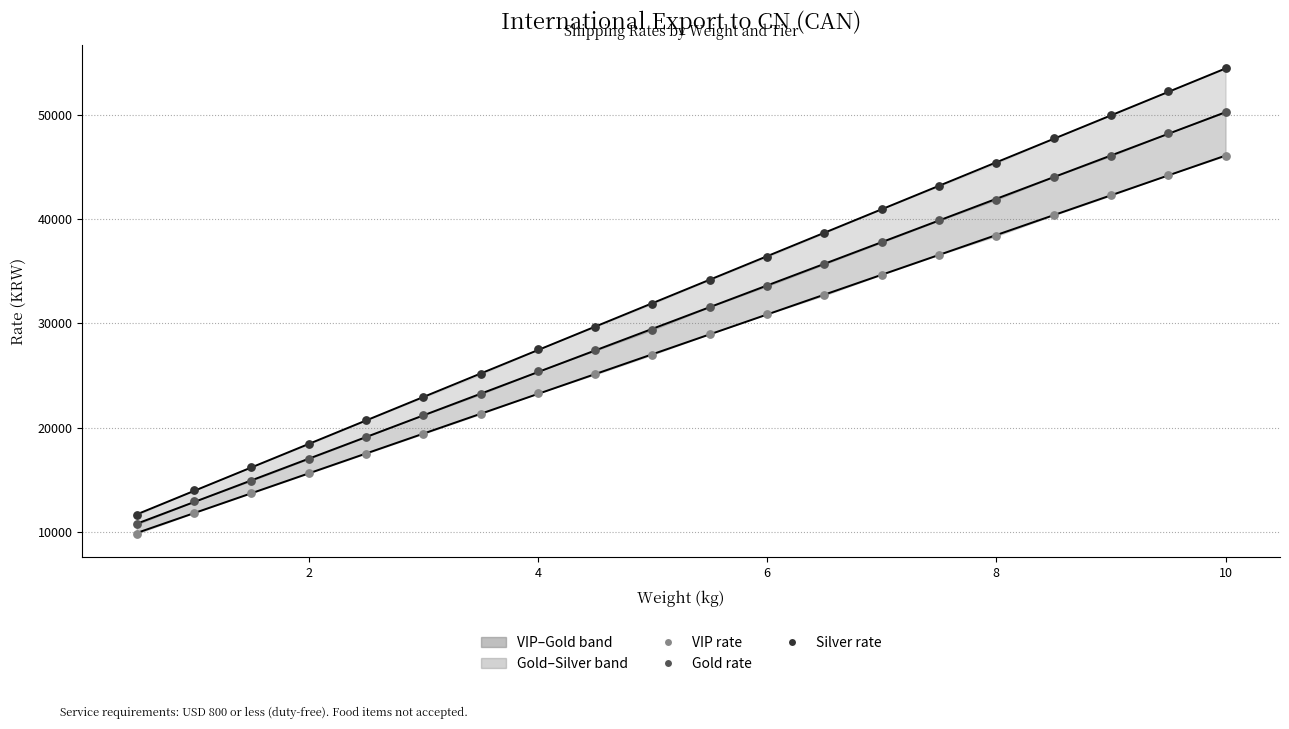

At how many categories does at least one series exceed 35603?

9